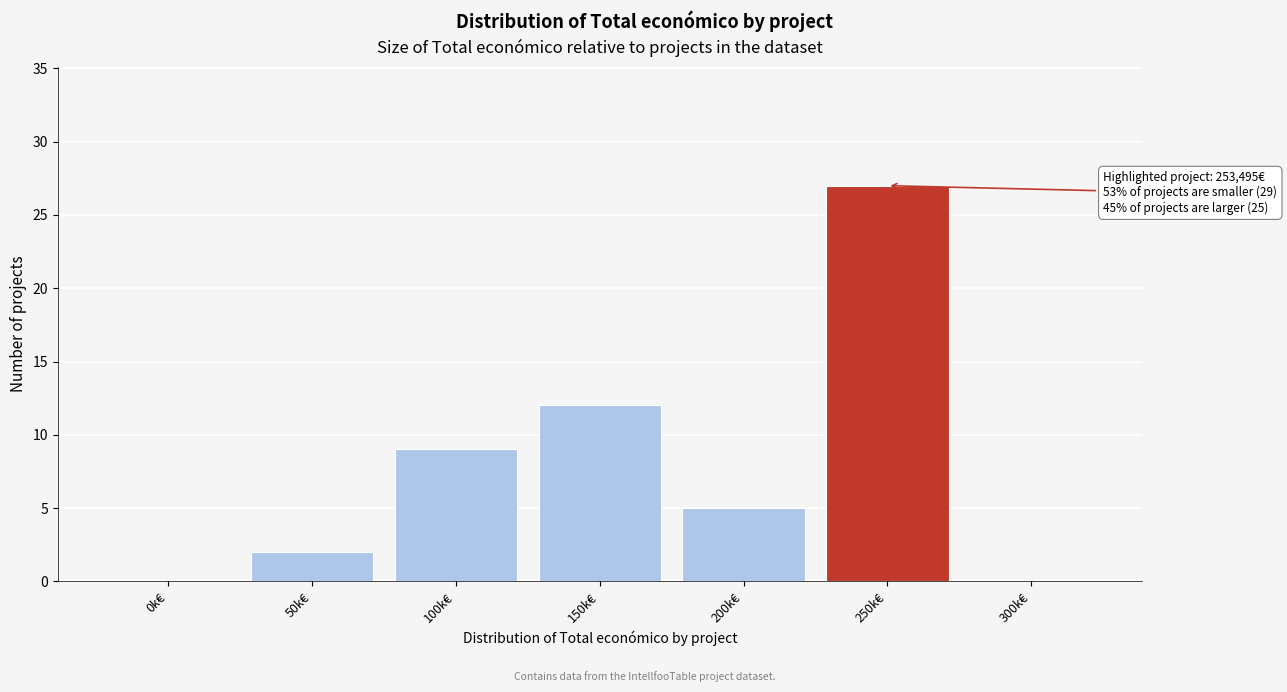

Reading right to left, extract all data points from this chart.

300k€=0	250k€=27	200k€=5	150k€=12	100k€=9	50k€=2	0k€=0